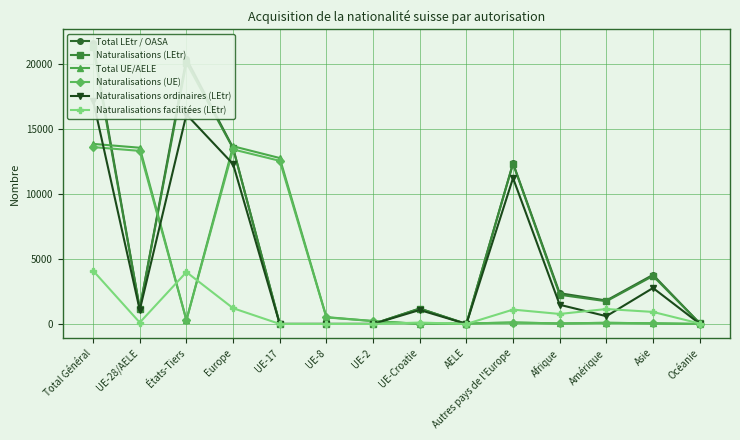

Between AELE and UE-8, which is larger?

AELE